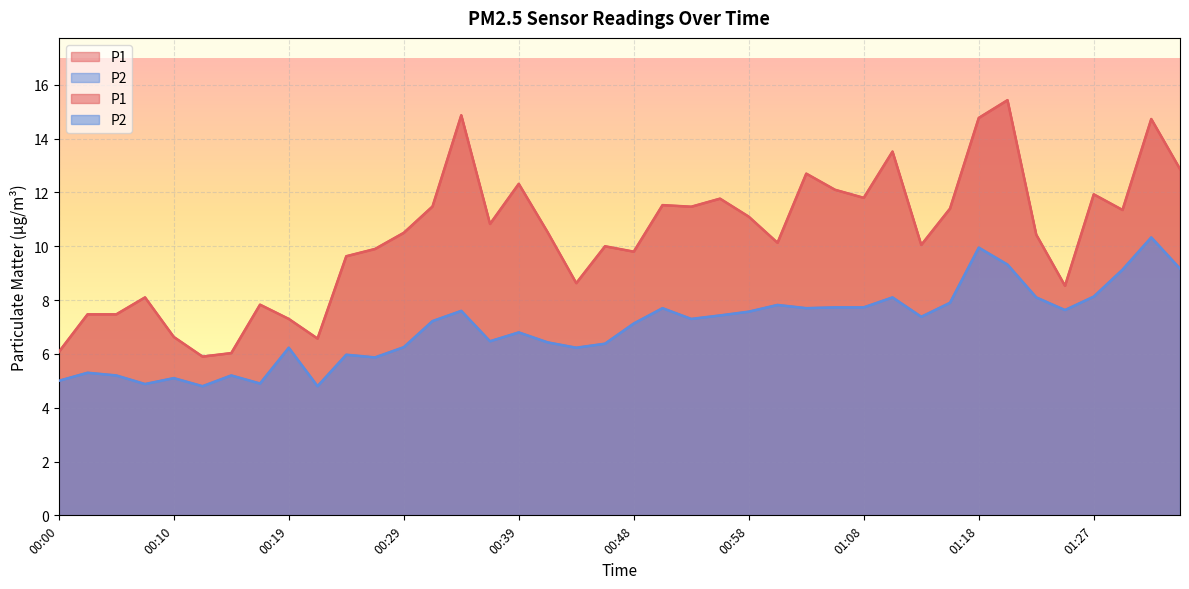

Which category has the lowest value in the P1 series?

00:12